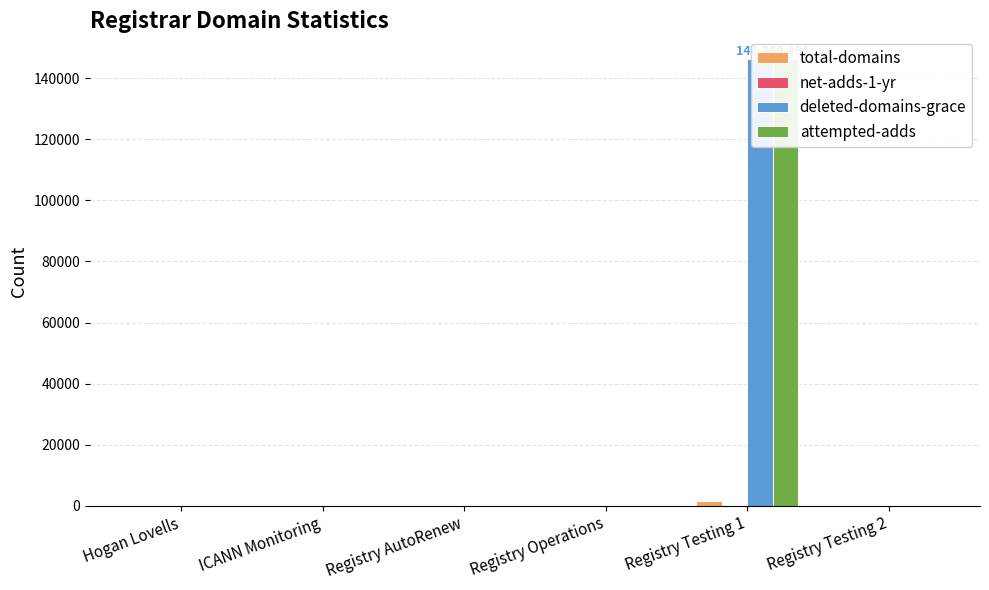

Reading left to right, list all the values displayed in this chart.

total-domains: 6	1	0	1	1449	1
net-adds-1-yr: 0	0	0	0	32	0
deleted-domains-grace: 0	0	0	0	146452	0
attempted-adds: 0	0	0	0	146481	0